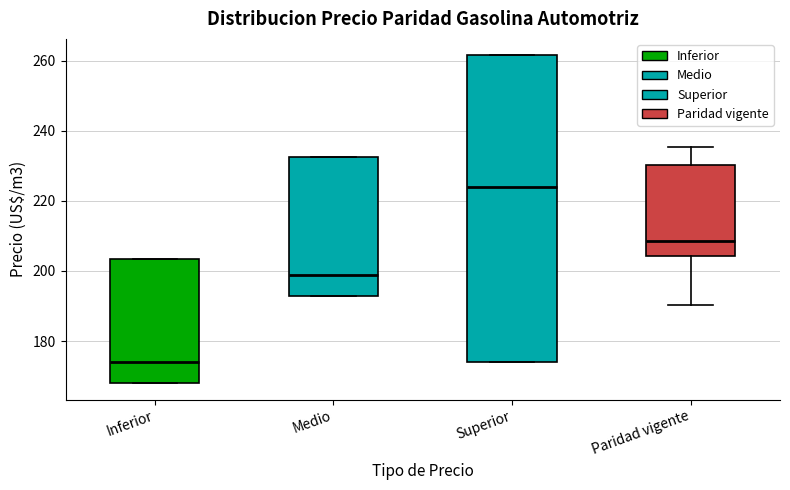

Comparing the boxes themselves (not the whiskers), which one is the tallest?

Superior